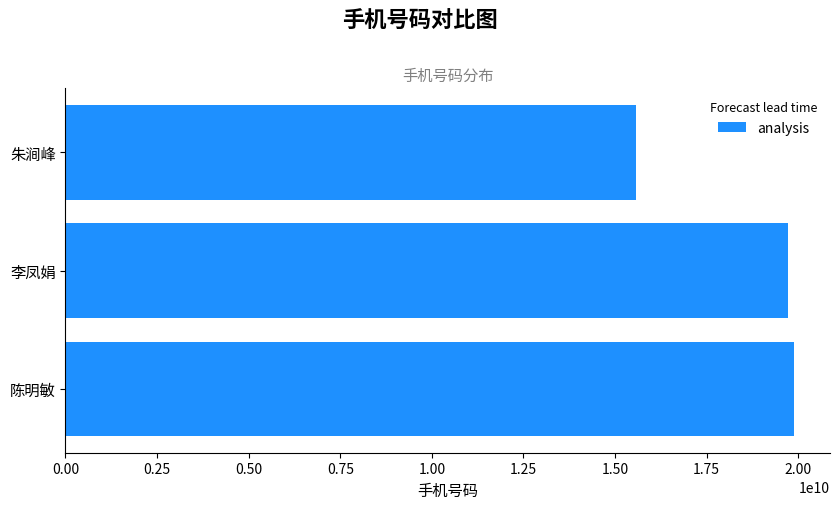

Which category has the lowest value across all series?

朱涧峰